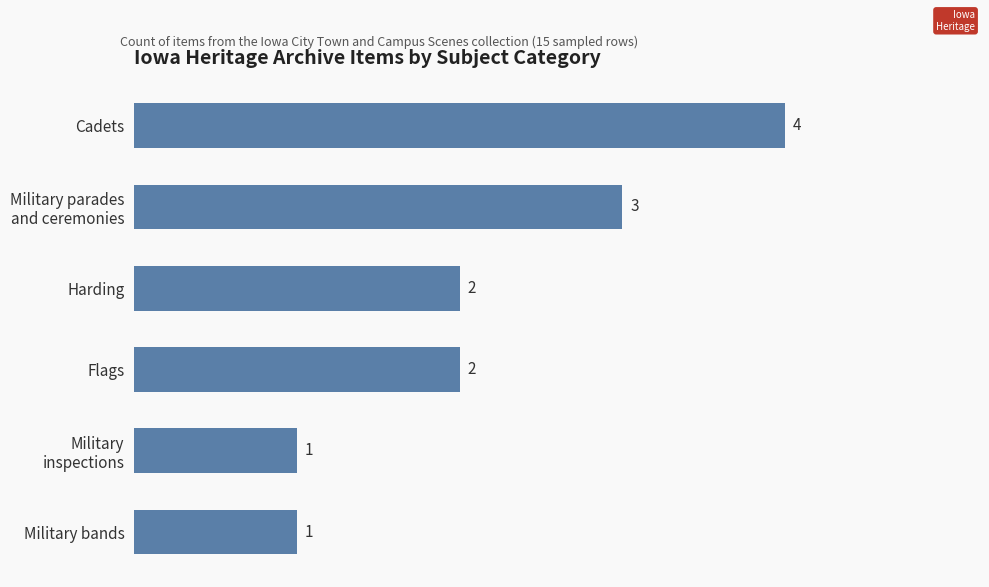

How many values are between 1 and 3?

5